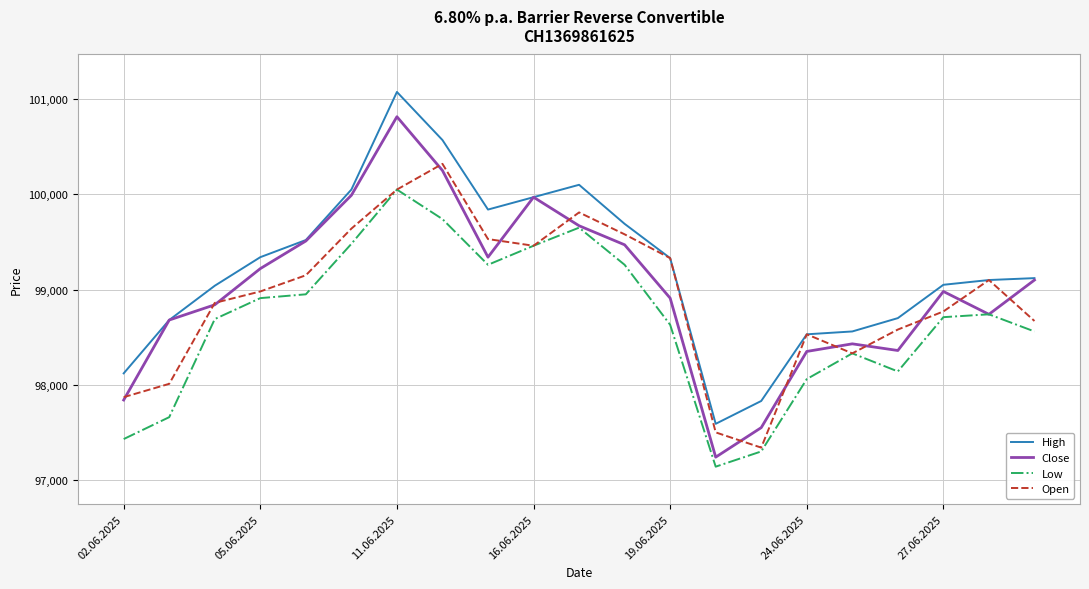

Which series has the largest range (max minus min)?

Close